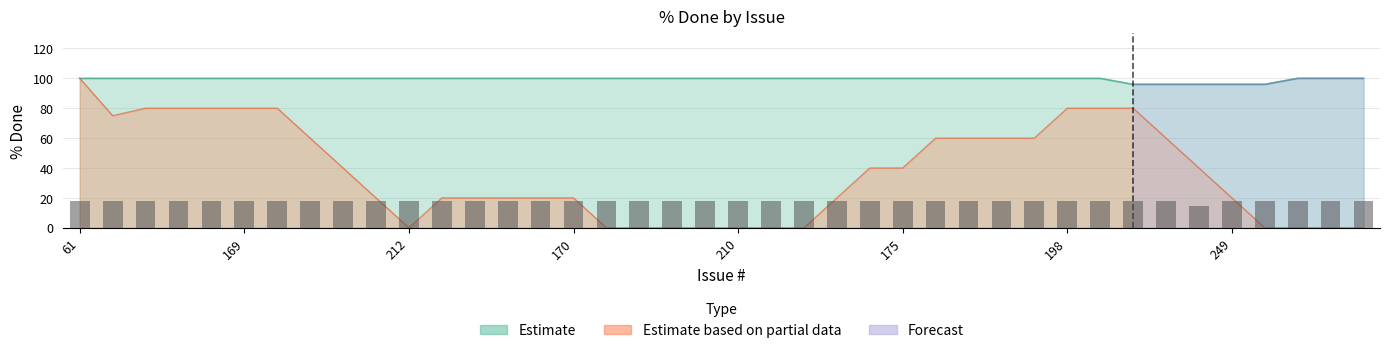

Is it true that the value at 192 is 18.0?

True